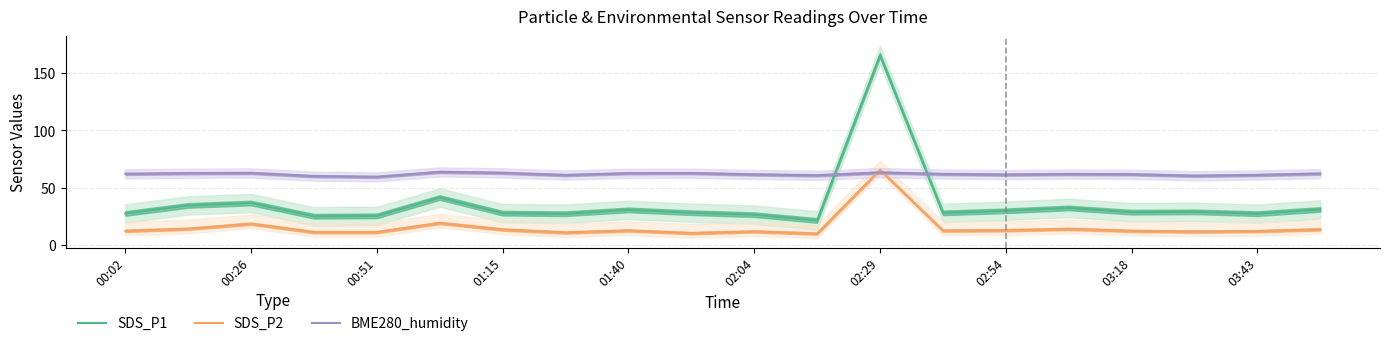

True or false: SDS_P2 and SDS_P1 cross at least once.

False